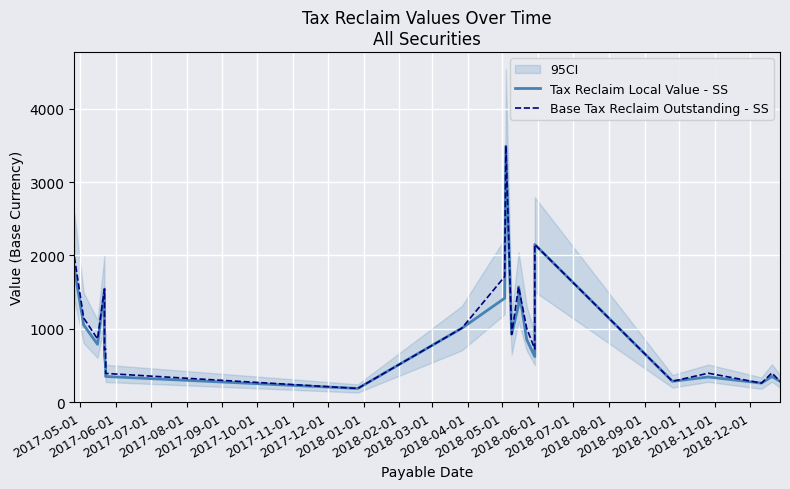

The Base Tax Reclaim Outstanding - SS series shows 1158.1 at 2017-10-01. True or false?

False